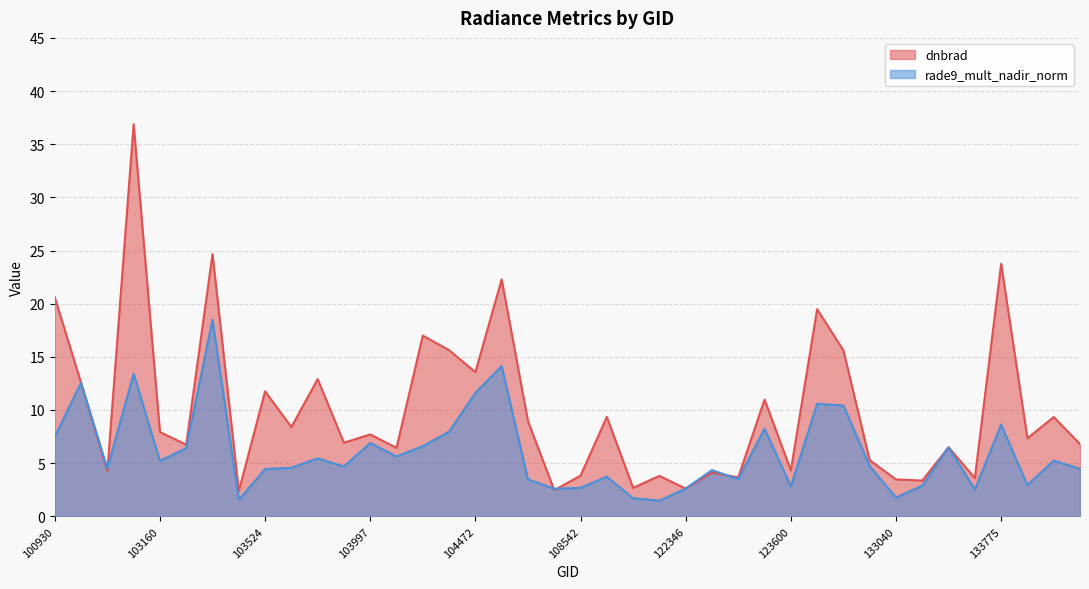

True or false: dnbrad has more than 1 points higher than both neighbors.

True